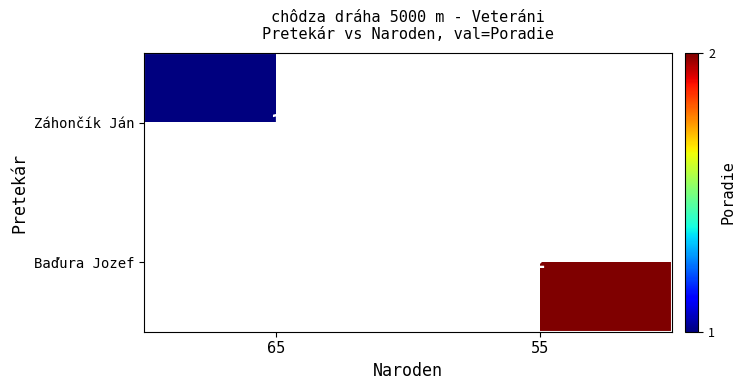

Is it true that Baďura Jozef equals 3 at 55?

False